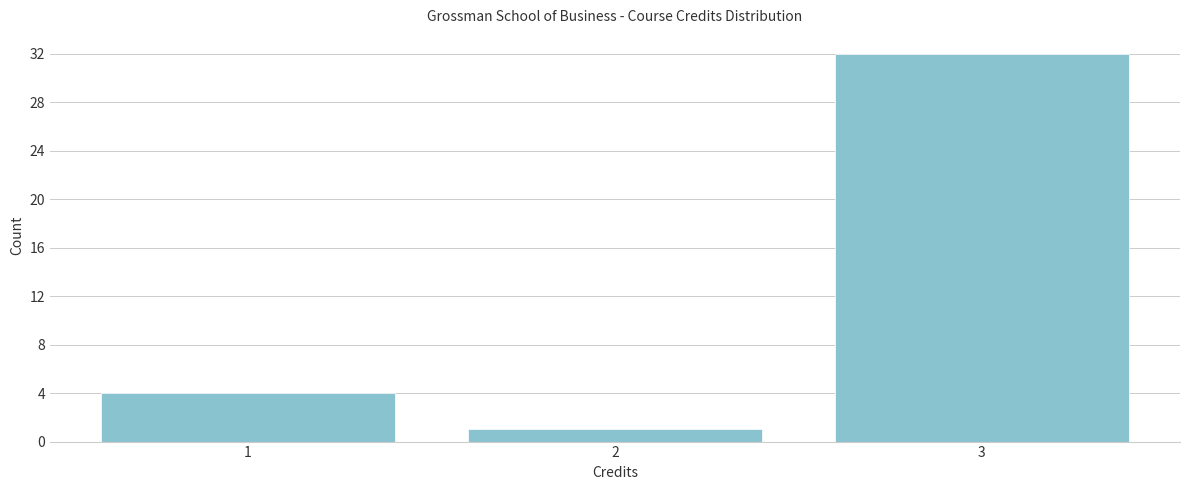

Reading right to left, list all the values displayed in this chart.

32	1	4